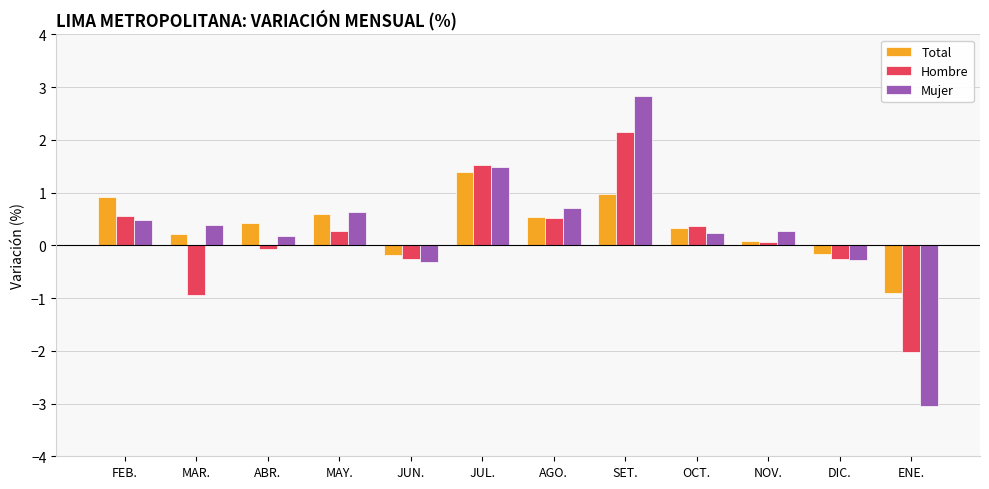

Where does the Total series first go above 0?

FEB.